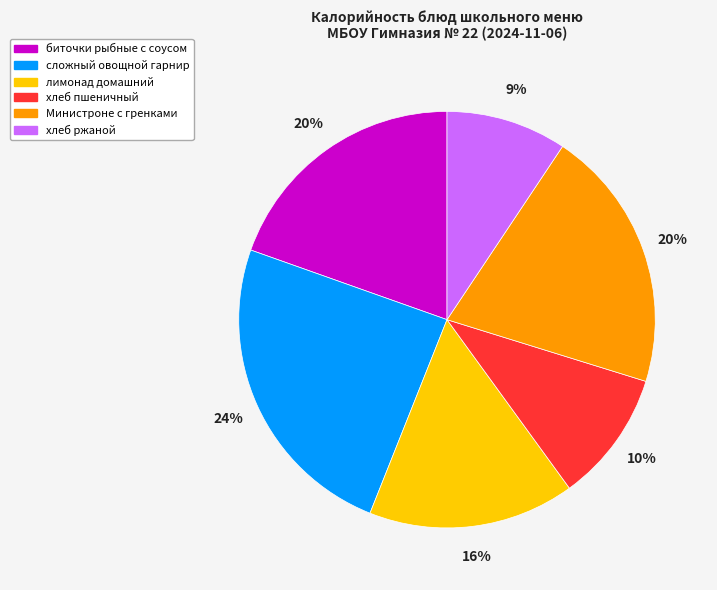

To the nearest percent, what is the average slice percentage?

17%